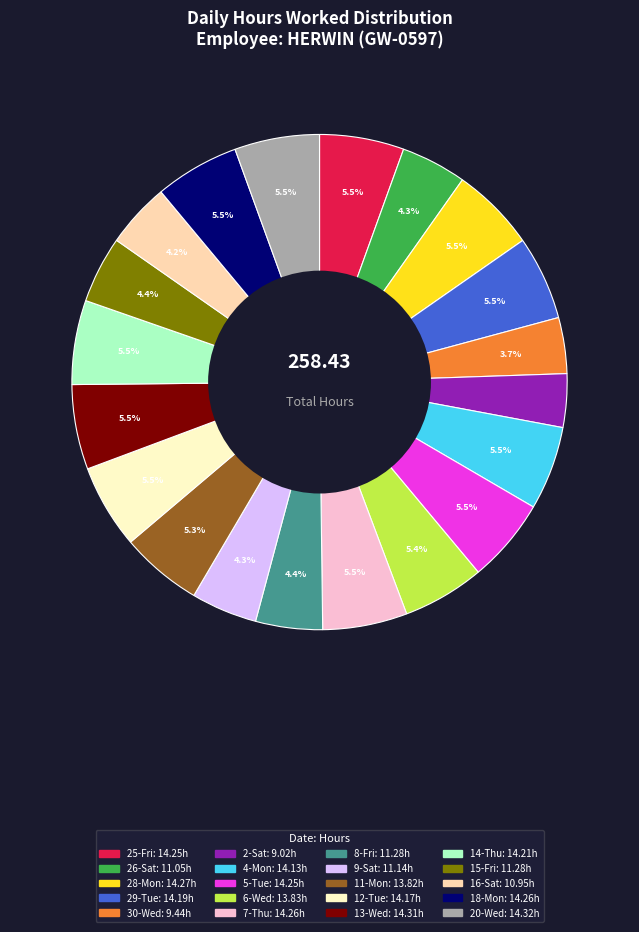

How much of the chart is everything except 6-Wed?

94.6%